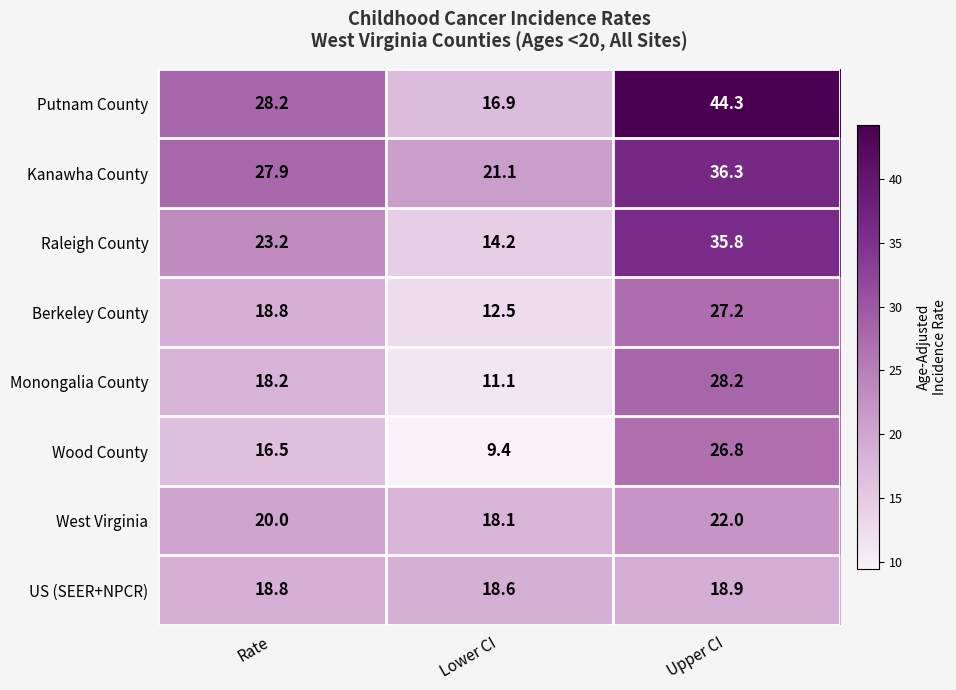

What is the average value of the West Virginia series?

20.0